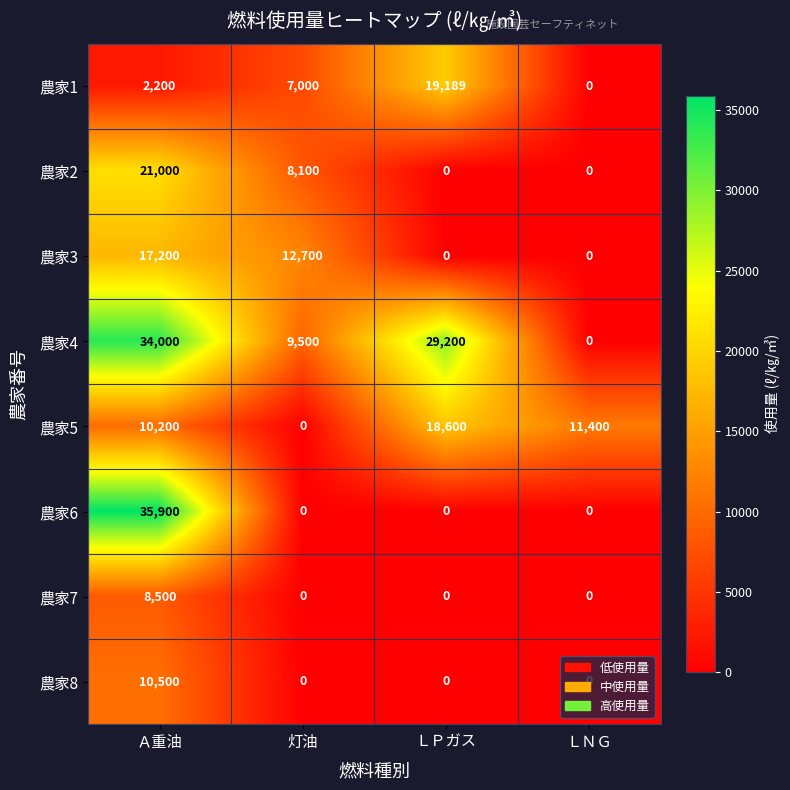

How many values in 農家5 are above zero?

3